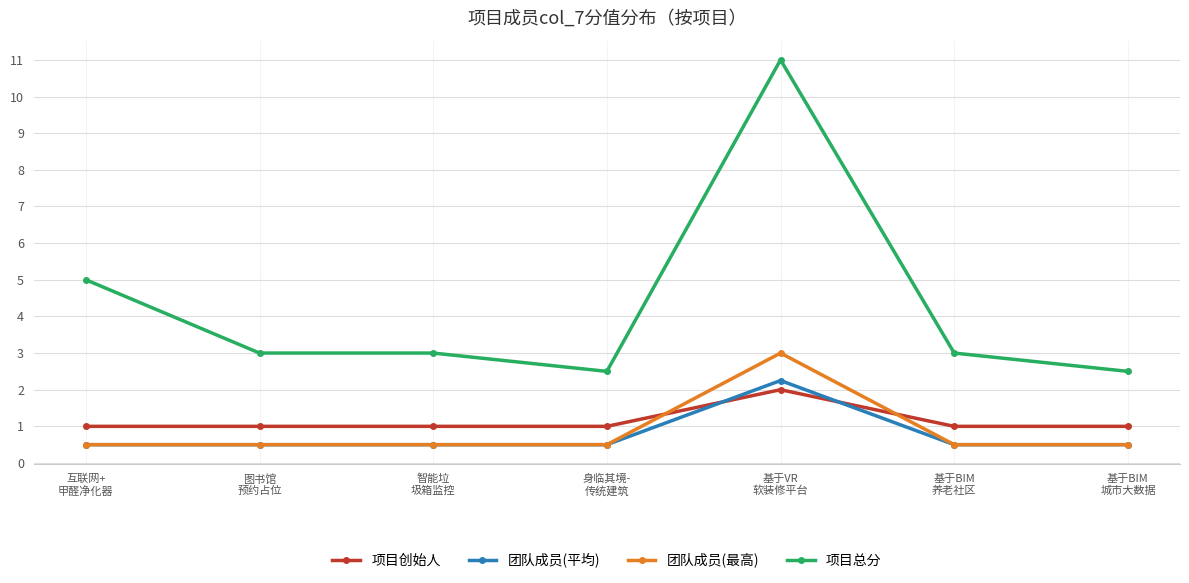

Count the number of data series in this chart.

4